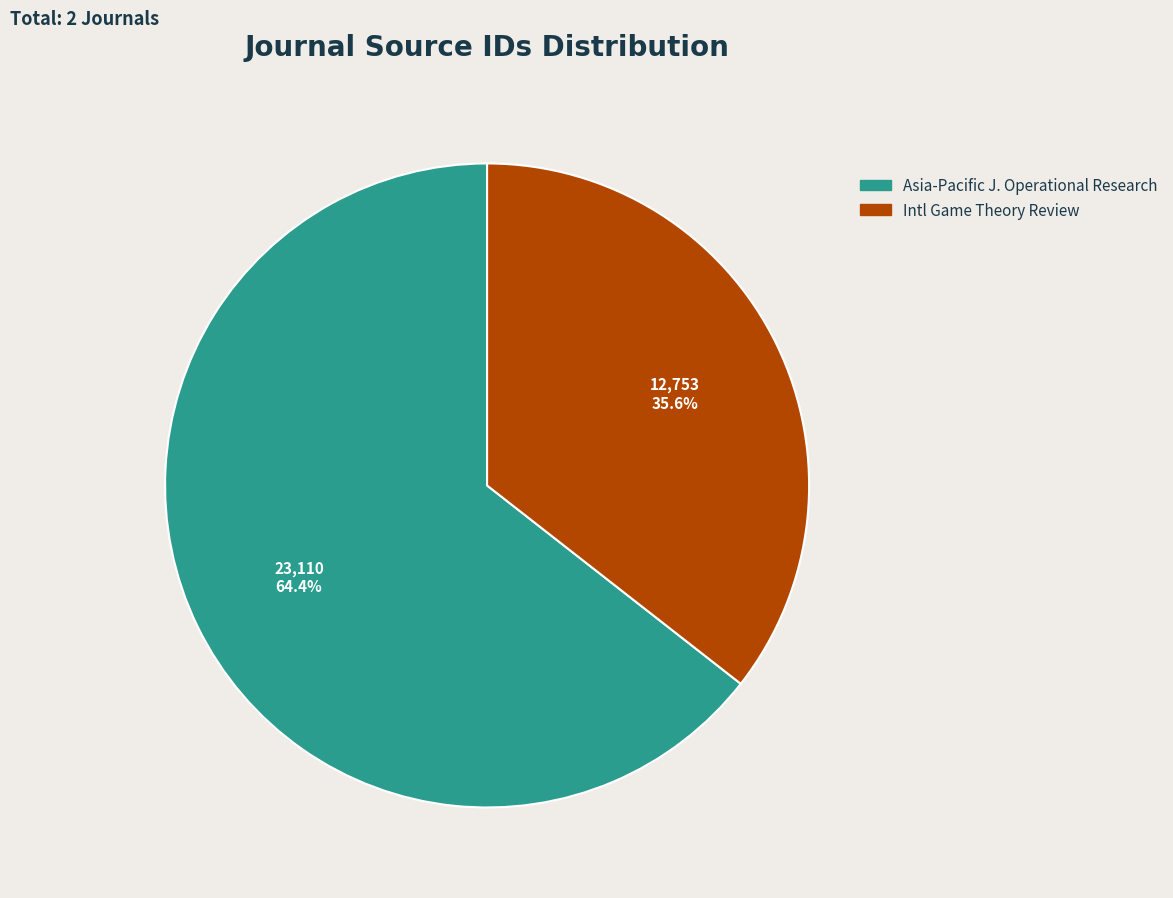

Does any single category account for the majority?

Yes